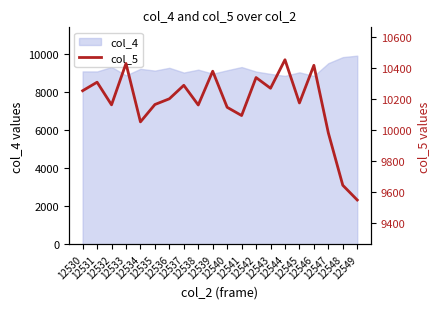

What is the highest value of the col_4 series?

9910